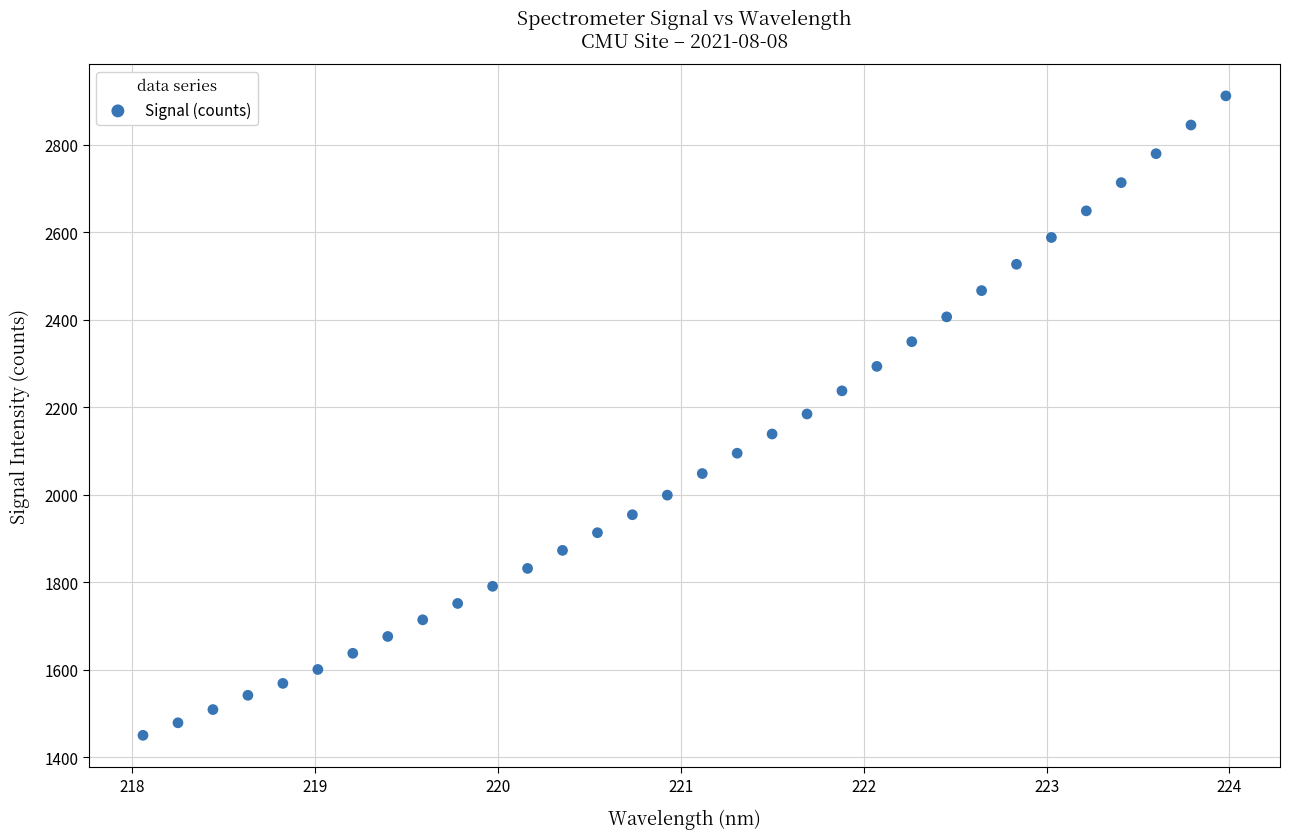

What is the range of Y values (max minus min)?

1461.5